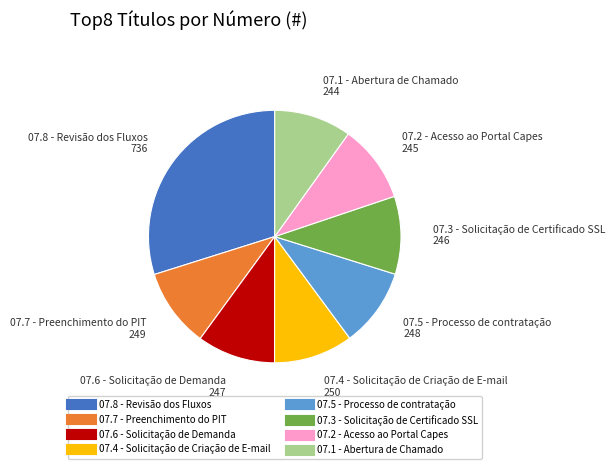

The 07.5 - Processo de contratação slice represents 10% of the pie. True or false?

True